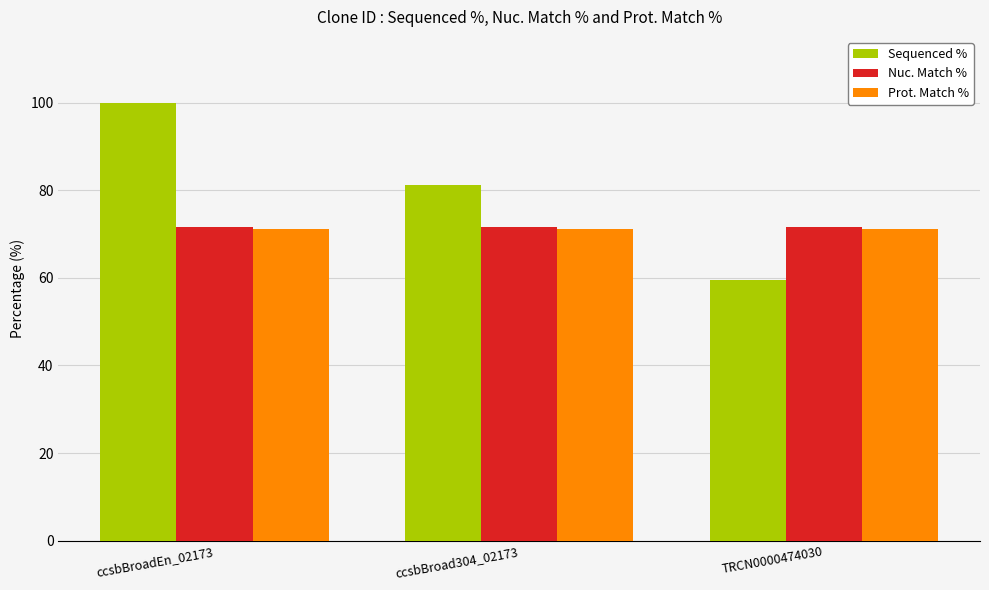

How many bars are there in each group?

3